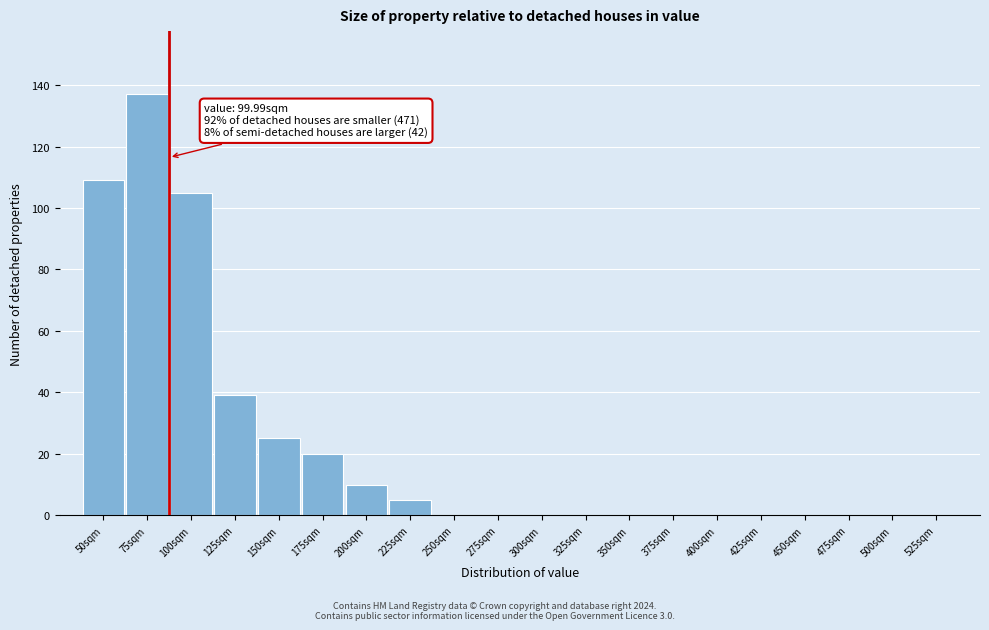

Reading left to right, list all the values displayed in this chart.

50sqm=109	75sqm=137	100sqm=105	125sqm=39	150sqm=25	175sqm=20	200sqm=10	225sqm=5	250sqm=0	275sqm=0	300sqm=0	325sqm=0	350sqm=0	375sqm=0	400sqm=0	425sqm=0	450sqm=0	475sqm=0	500sqm=0	525sqm=0